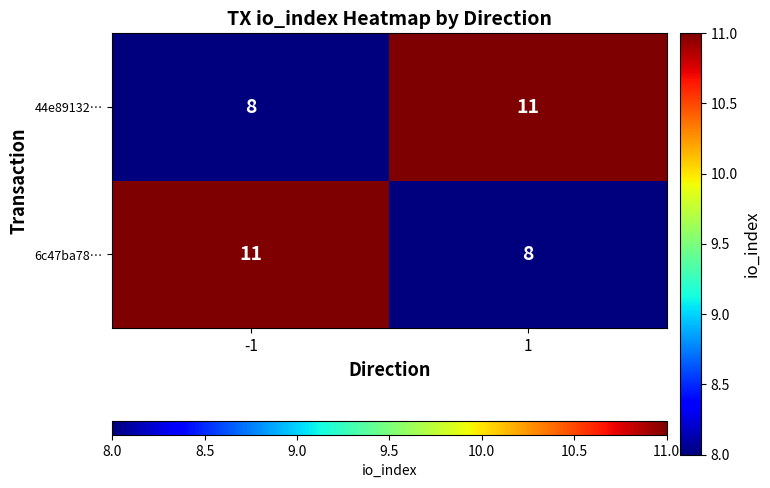

Reading left to right, extract all data points from this chart.

44e89132…: -1=8	1=11
6c47ba78…: -1=11	1=8